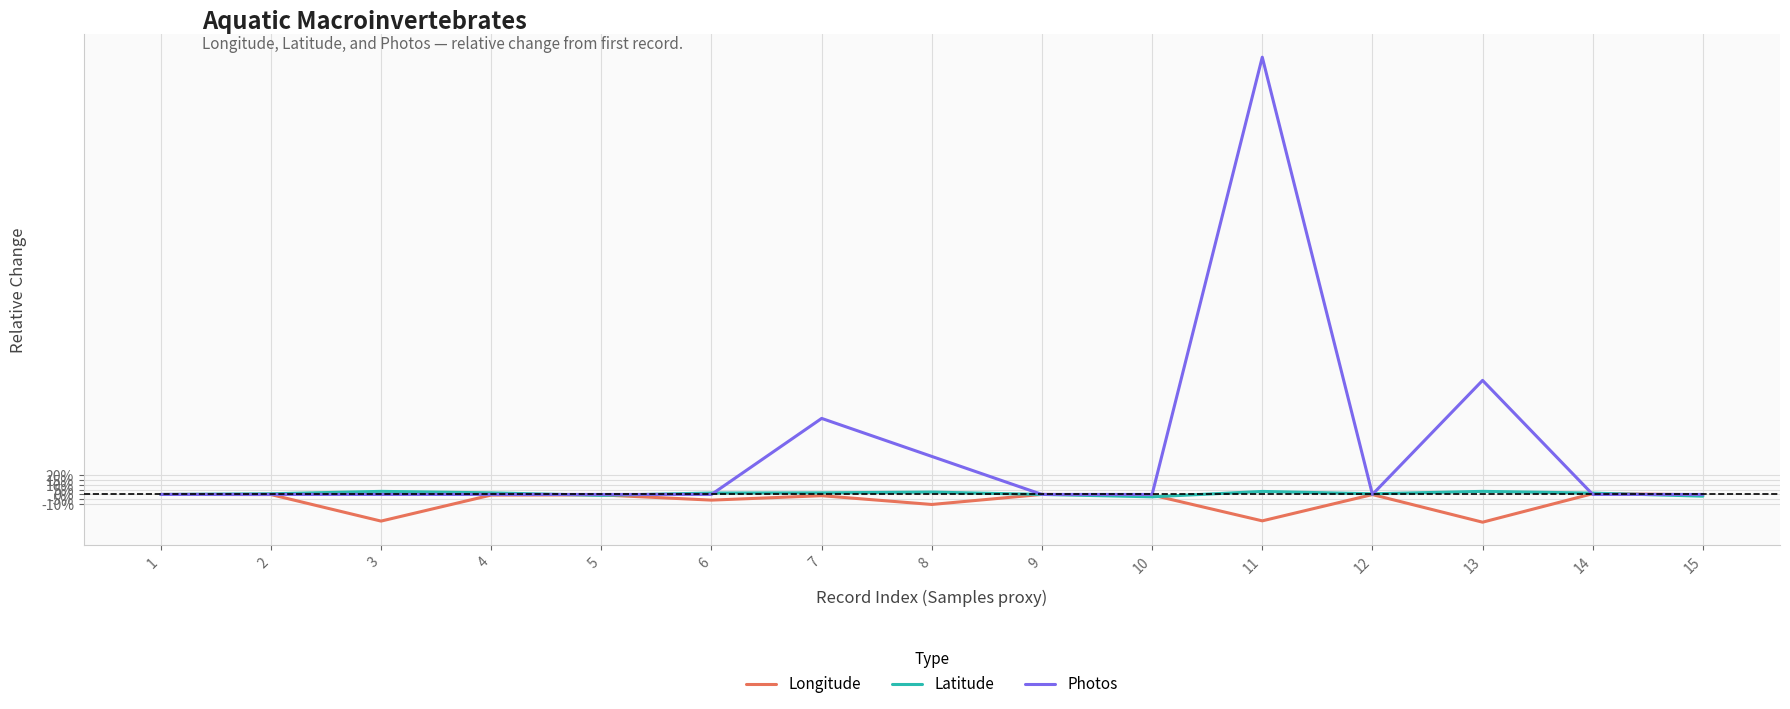

What are all the series names shown in the legend?

Longitude, Latitude, Photos